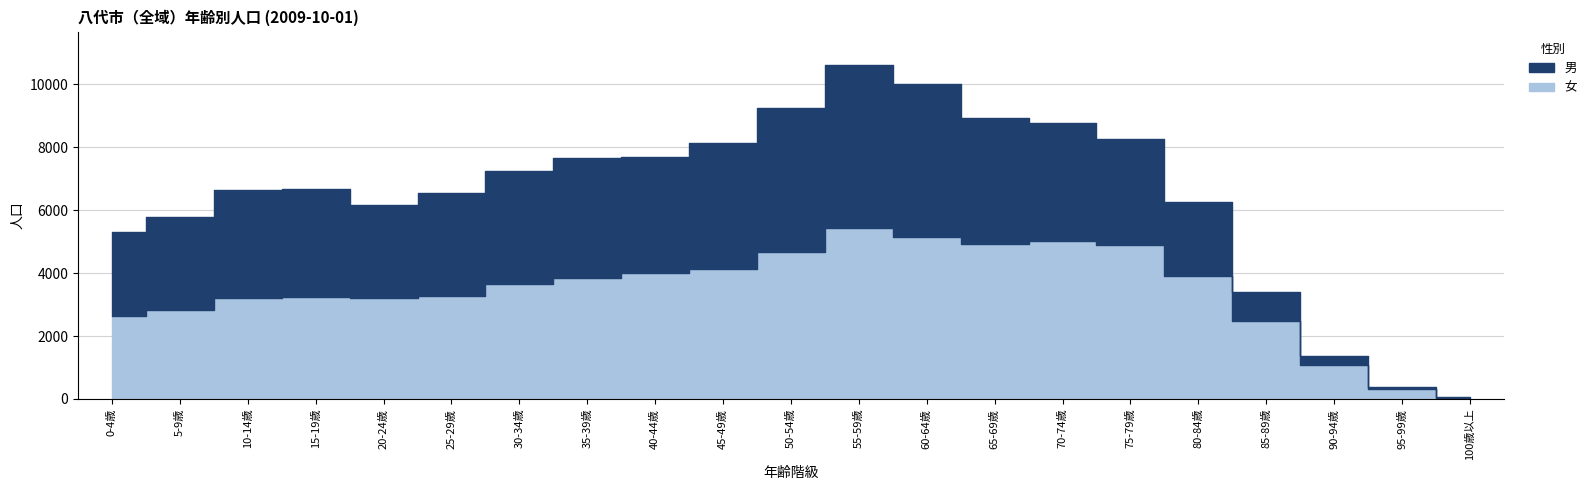

True or false: 女 has more than 1 points higher than both neighbors.

True